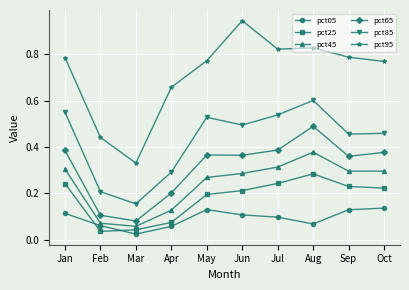

True or false: pct85 has a value of 0.5 at Oct.

True